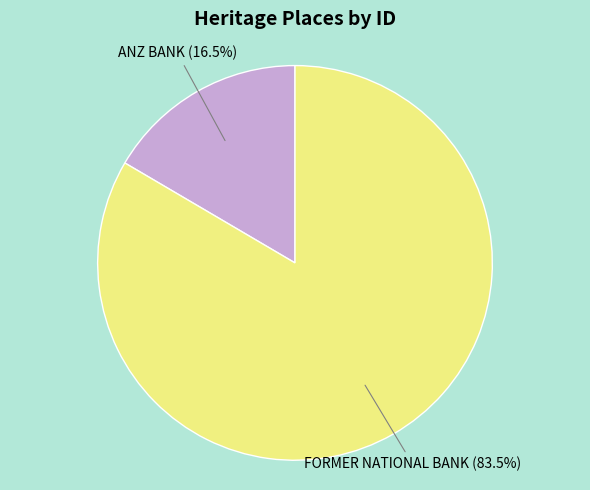

How much of the chart is everything except ANZ BANK?

83.5%